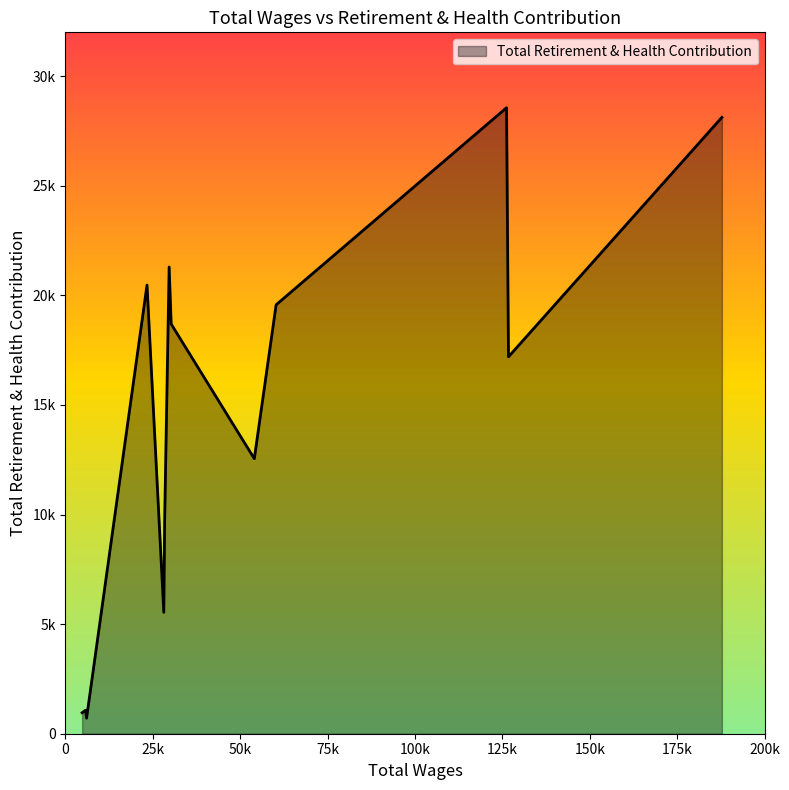

Does the chart display data point markers on the line(s)?

No